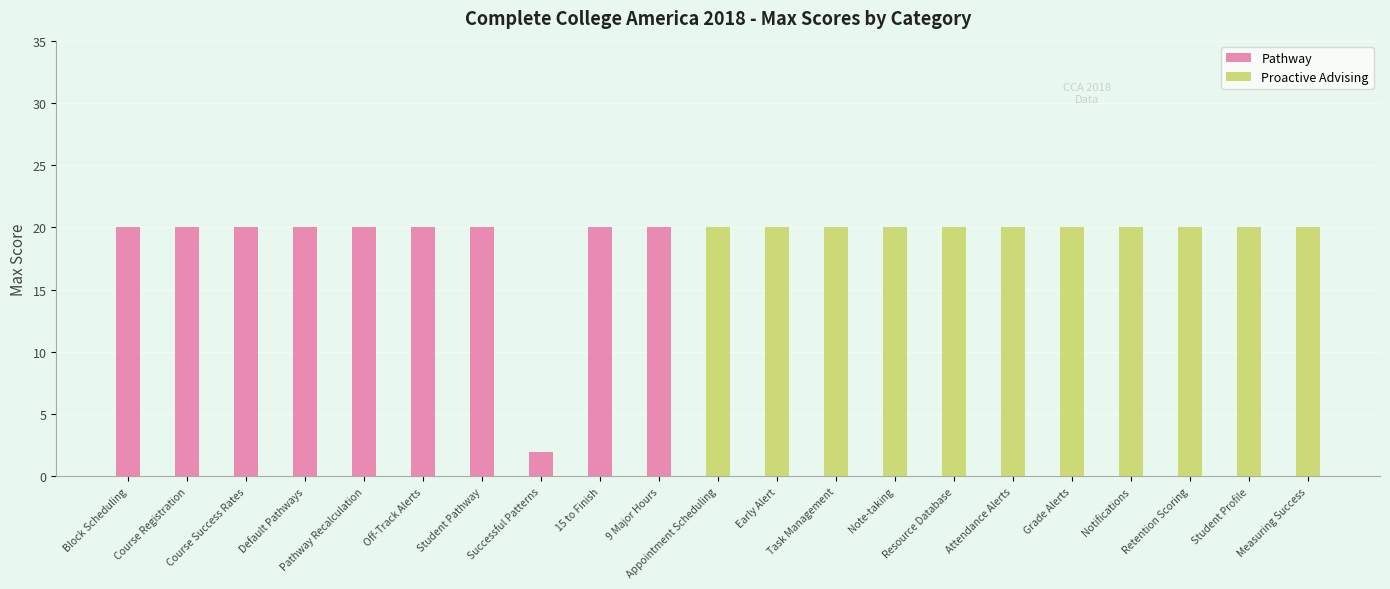

What is the label of the 2nd bar from the right?

15 to Finish